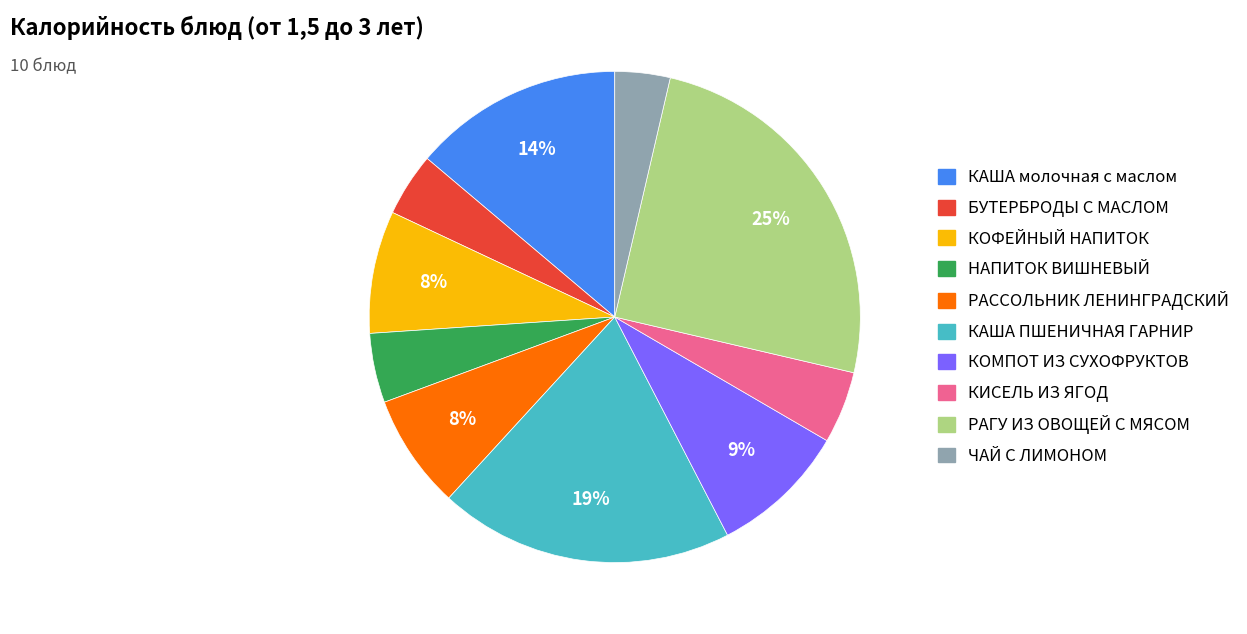

How many segments does this pie chart have?

10